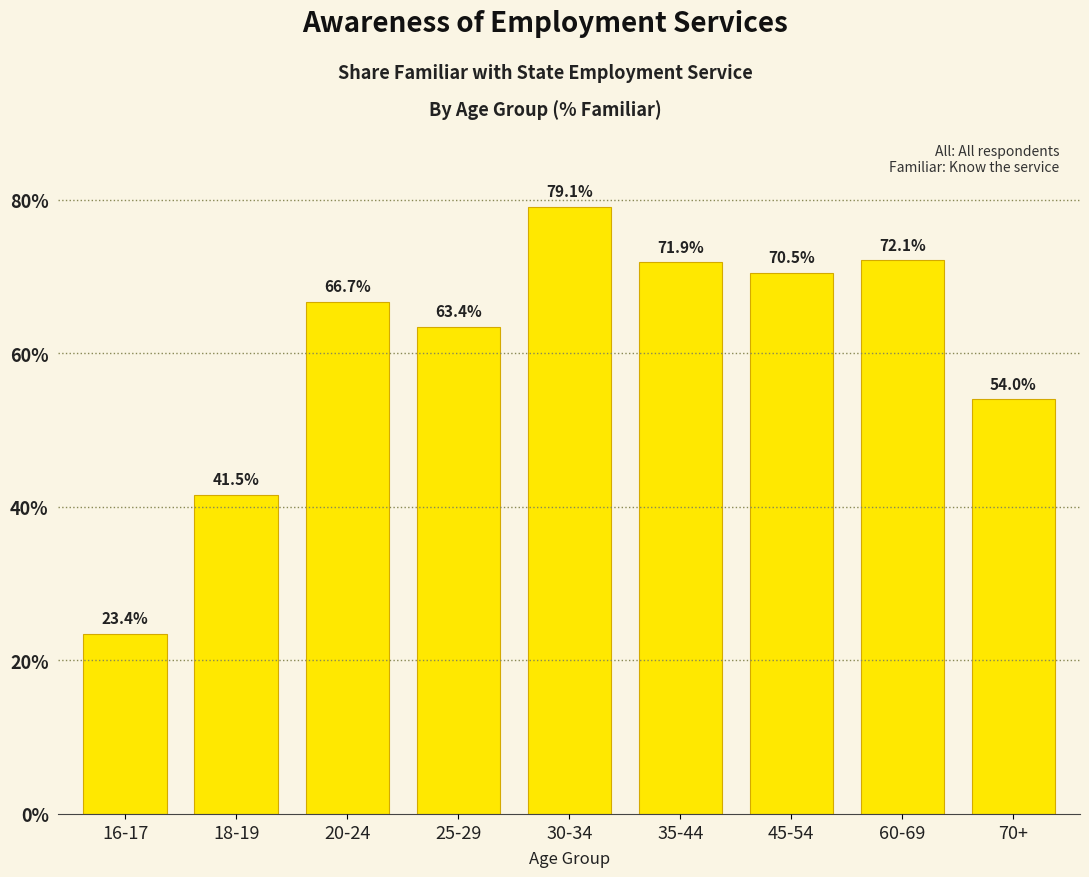

What is the value of the 5th bar from the left?

79.1